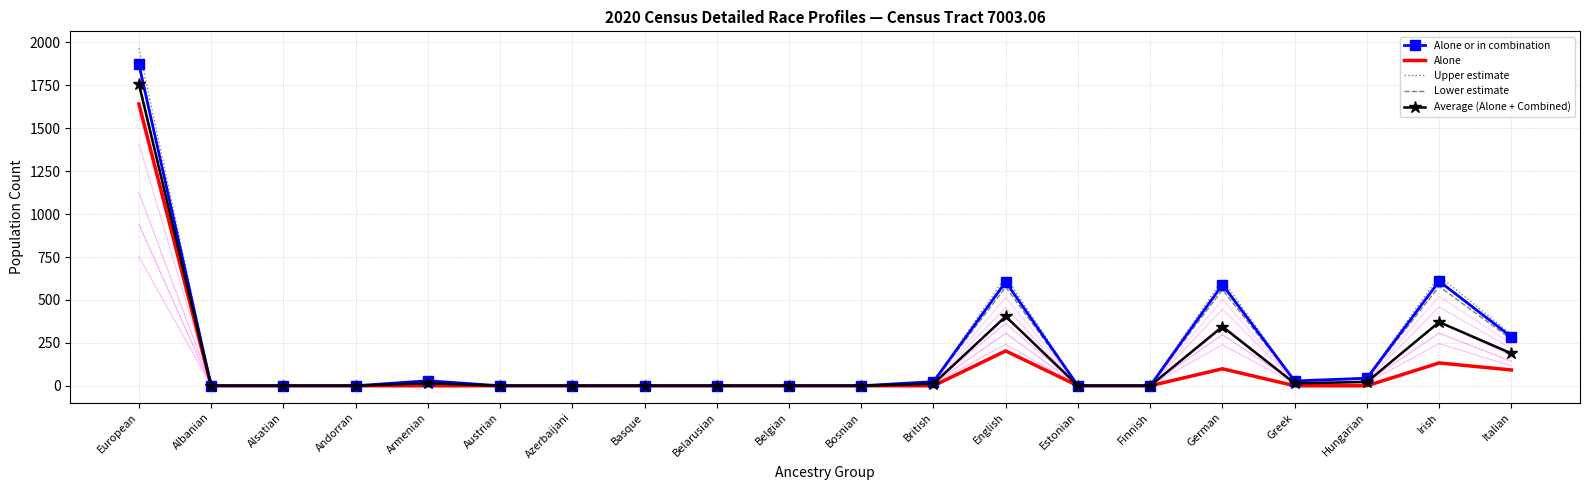

What is the label of the 12th point from the right?

Belarusian